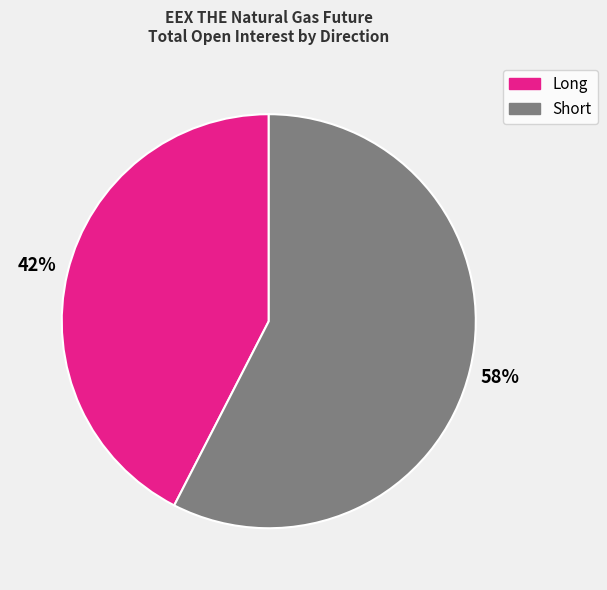

Is the sum of Long and Short greater than half?

Yes